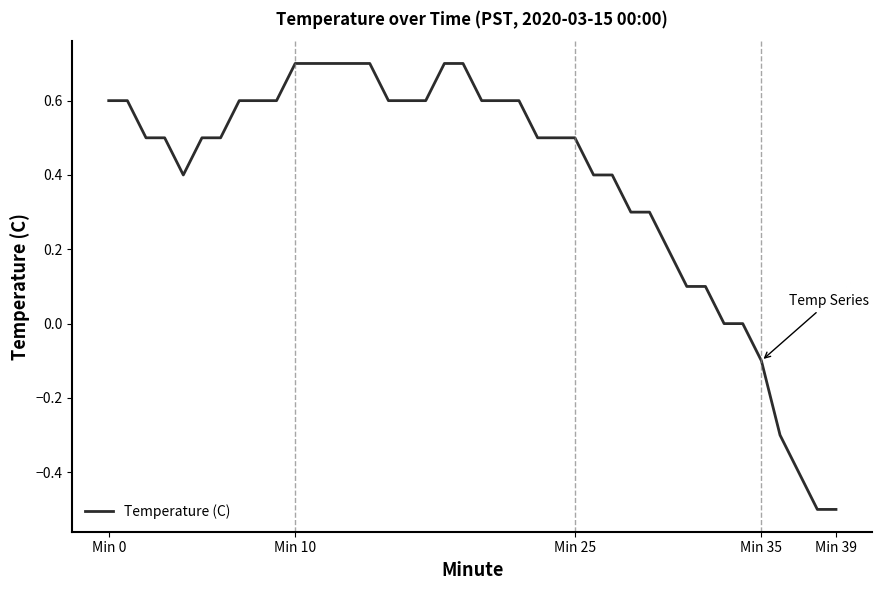

What is the greatest value displayed?

0.7